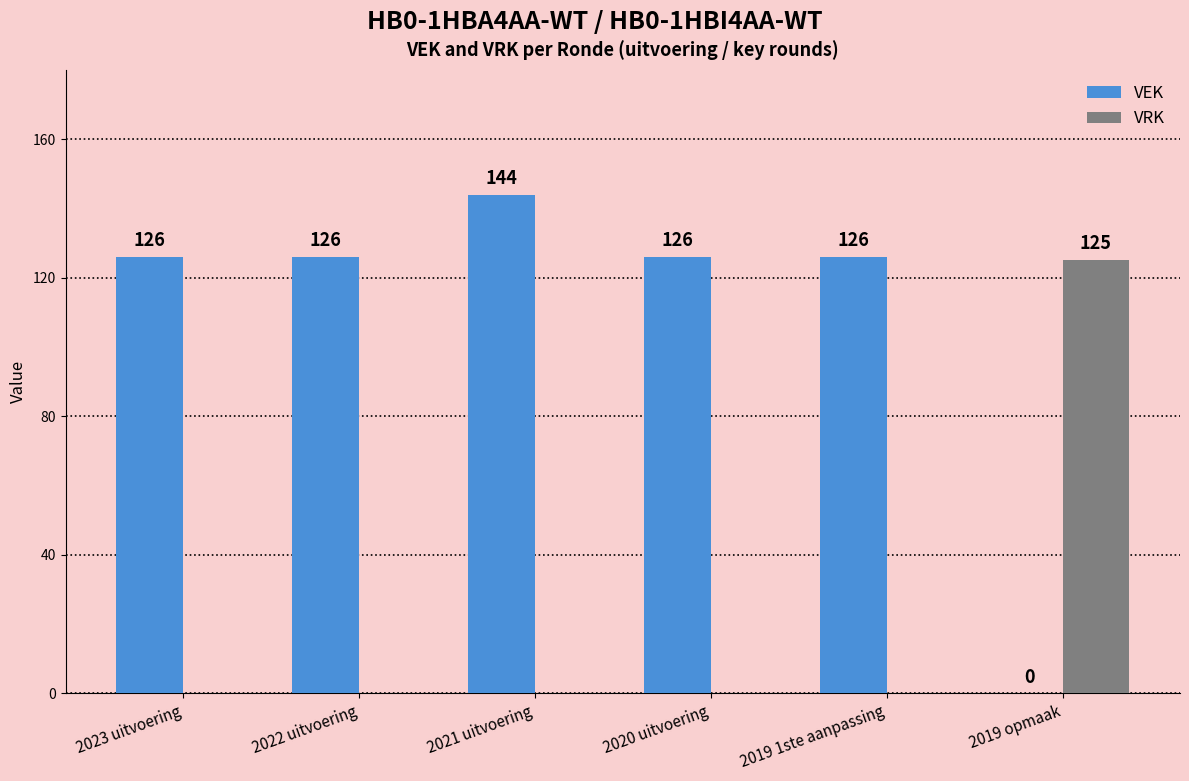

What is the total value across all series at 2022 uitvoering?

126